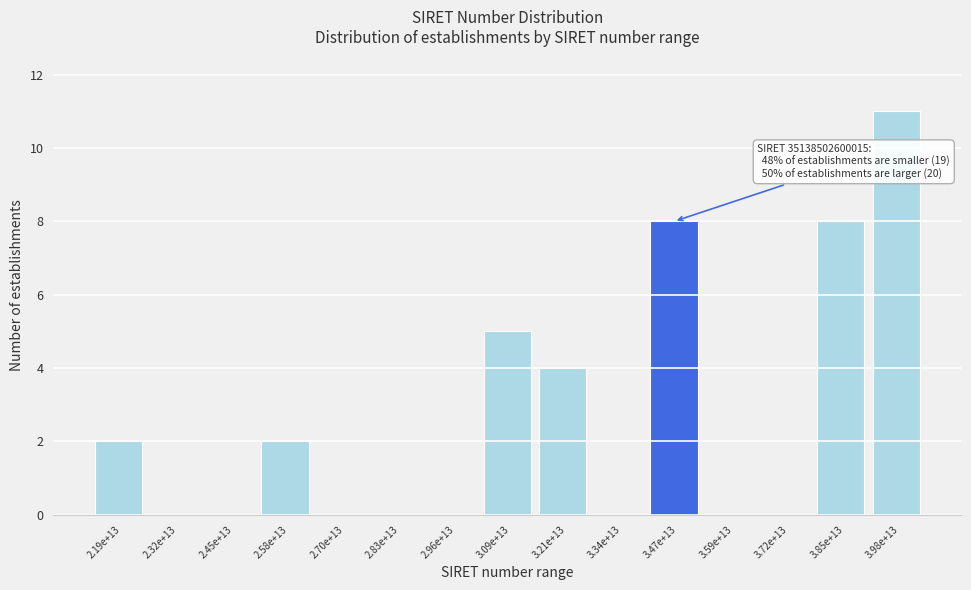

Reading right to left, transcribe all the data shown in this chart.

3.98e+13=11	3.85e+13=8	3.72e+13=0	3.59e+13=0	3.47e+13=8	3.34e+13=0	3.21e+13=4	3.09e+13=5	2.96e+13=0	2.83e+13=0	2.70e+13=0	2.58e+13=2	2.45e+13=0	2.32e+13=0	2.19e+13=2